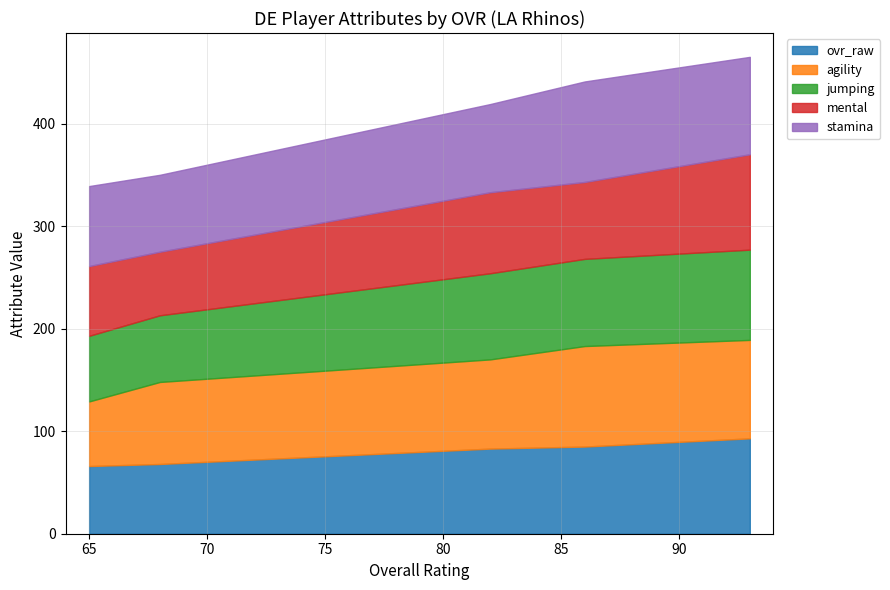

What is the highest value of the ovr_raw series?

93